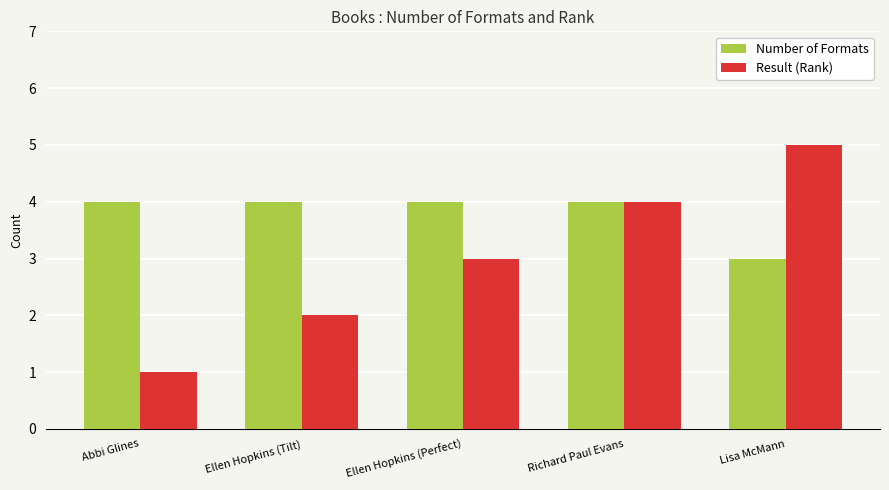

What are all the series names shown in the legend?

Number of Formats, Result (Rank)